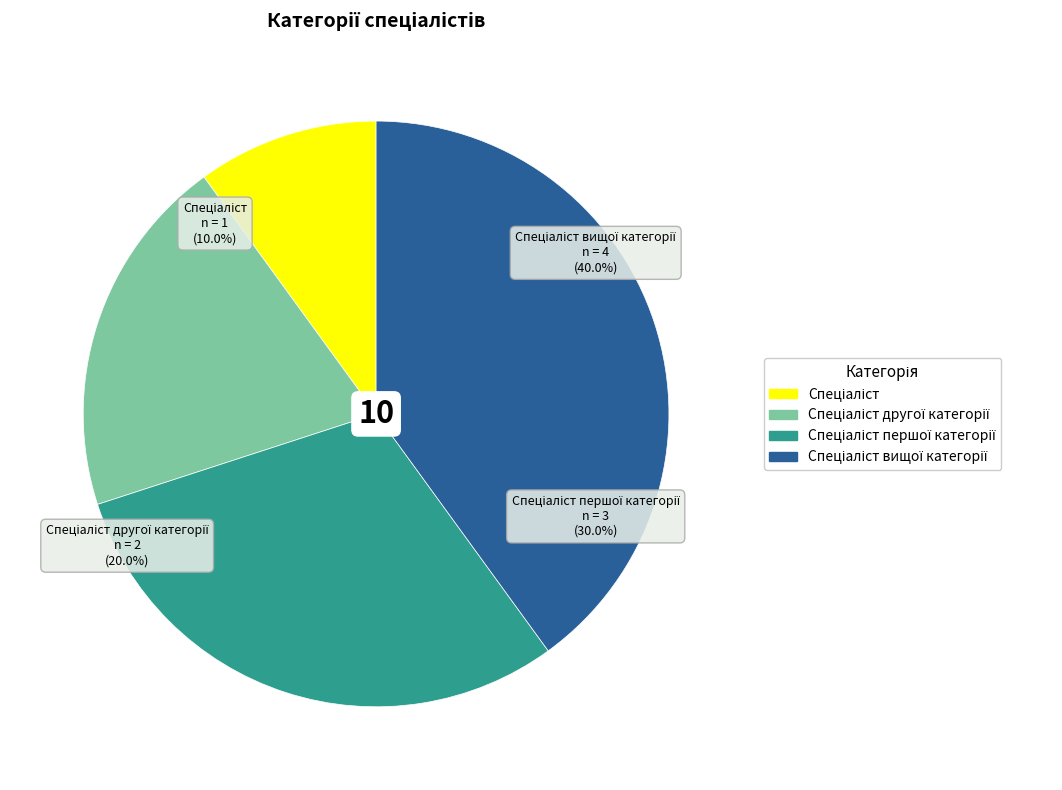

Is the sum of Спеціаліст and Спеціаліст першої категорії greater than half?

No